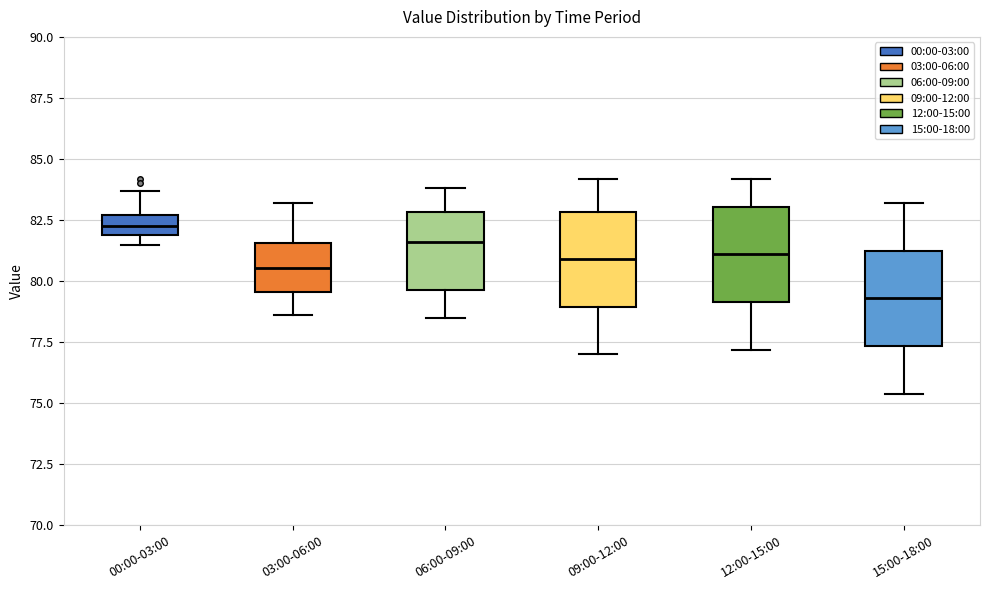

Where is the upper edge of the box for 12:00-15:00 on the y-axis? The values are not printed on the chart, so give them approximately, as read against the axis.

83.0